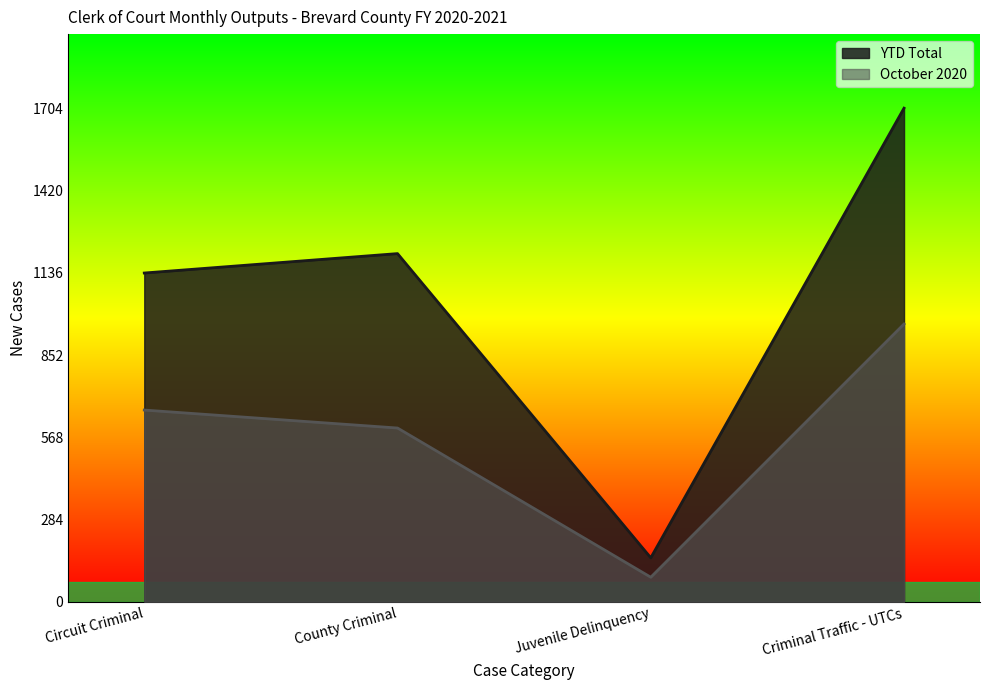

List the series in order of their peak value, highest first.

YTD Total, October 2020